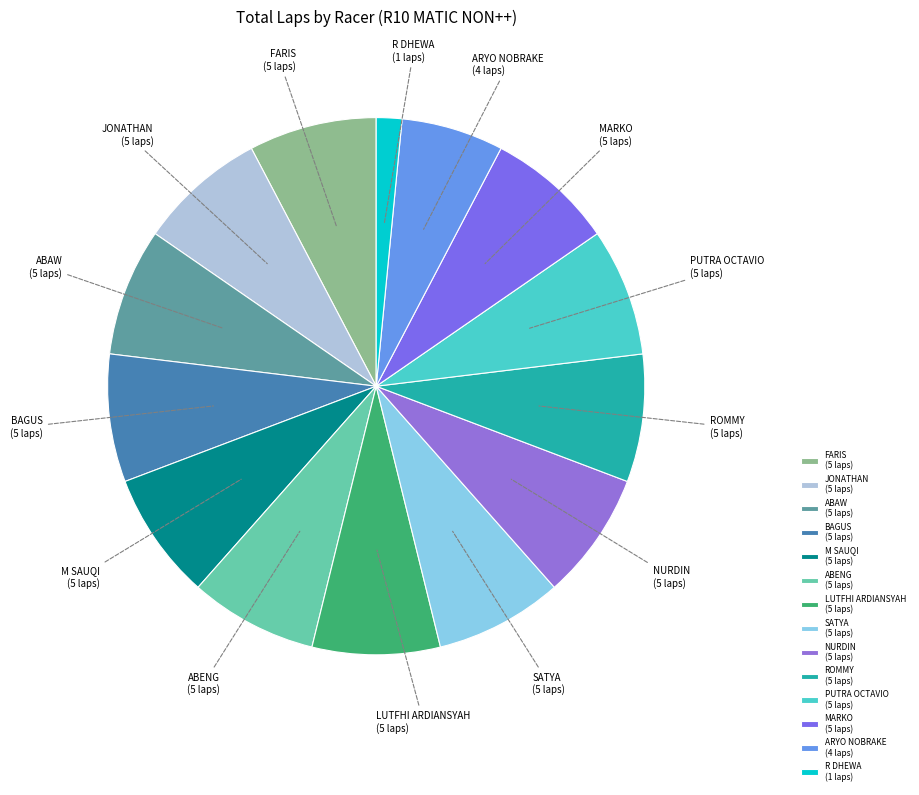

Do BAGUS (5 laps) and M SAUQI (5 laps) together represent more than half of the pie?

No